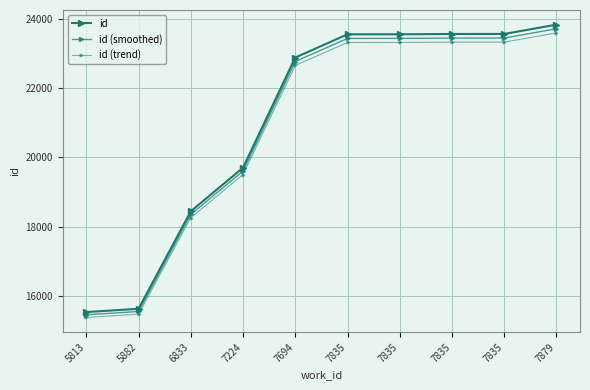

True or false: id (trend) and id intersect in this chart.

False